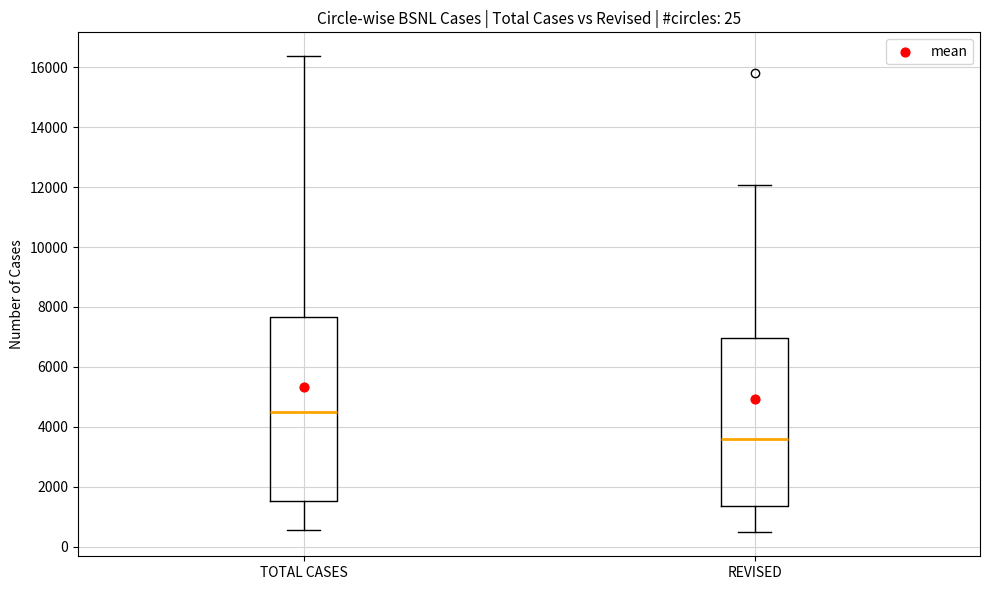

Where is the lower edge of the box for TOTAL CASES on the y-axis? The values are not printed on the chart, so give them approximately, as read against the axis.

1600